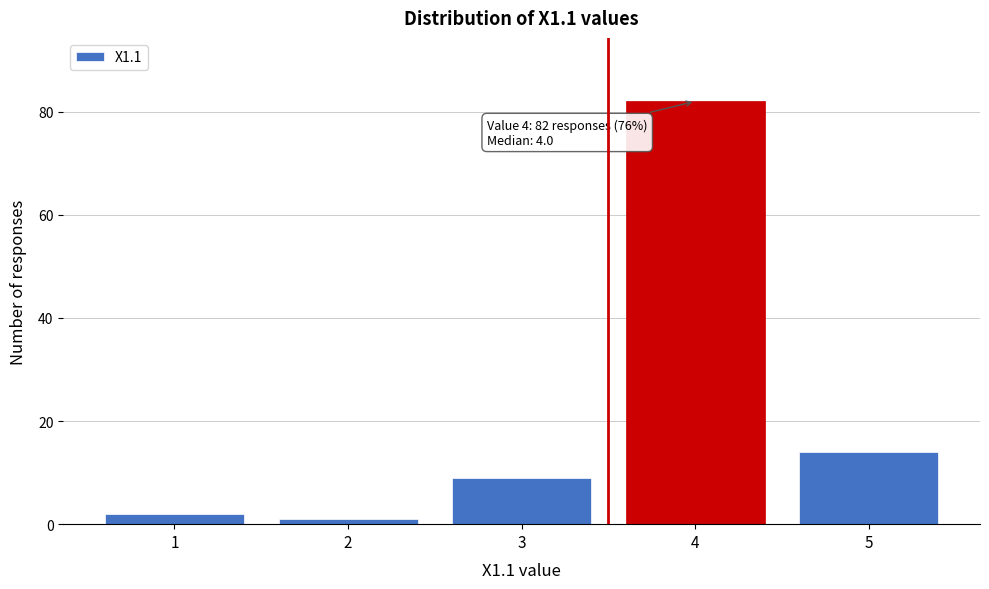

Reading left to right, what are all the values shown in this chart?

2	1	9	82	14